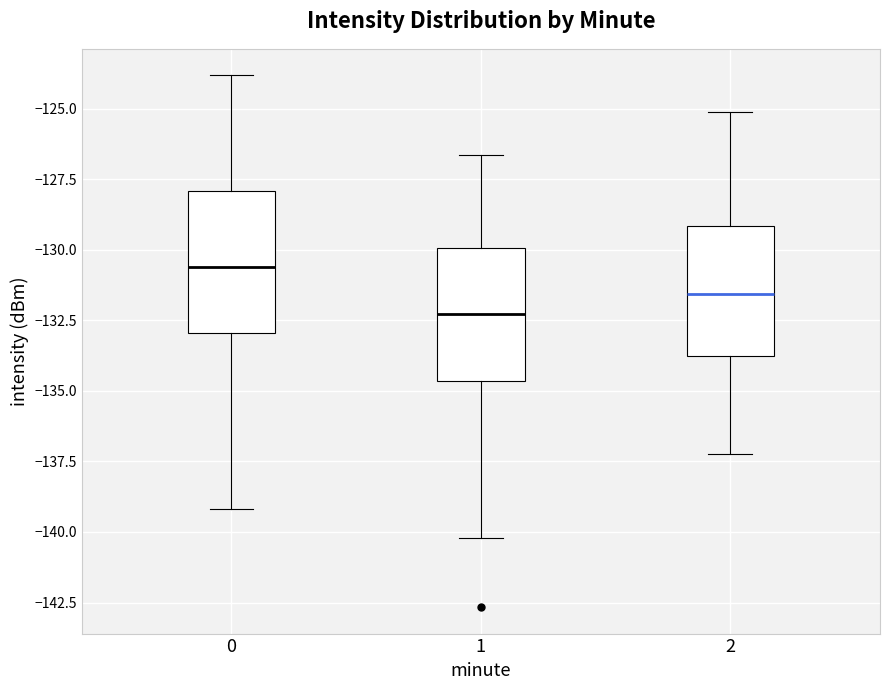

Reading left to right, transcribe this box plot: for each box, give where its median line is, the range the box spans, and where its two whiskers end, as read against the y-axis. The values are not printed on the chart, so give them approximately, as read against the axis.

0: median -130.5, box -133.0 to -128.0, whiskers -139.0 to -124.0
1: median -132.5, box -134.5 to -130.0, whiskers -140.0 to -126.5
2: median -131.5, box -134.0 to -129.0, whiskers -137.0 to -125.0